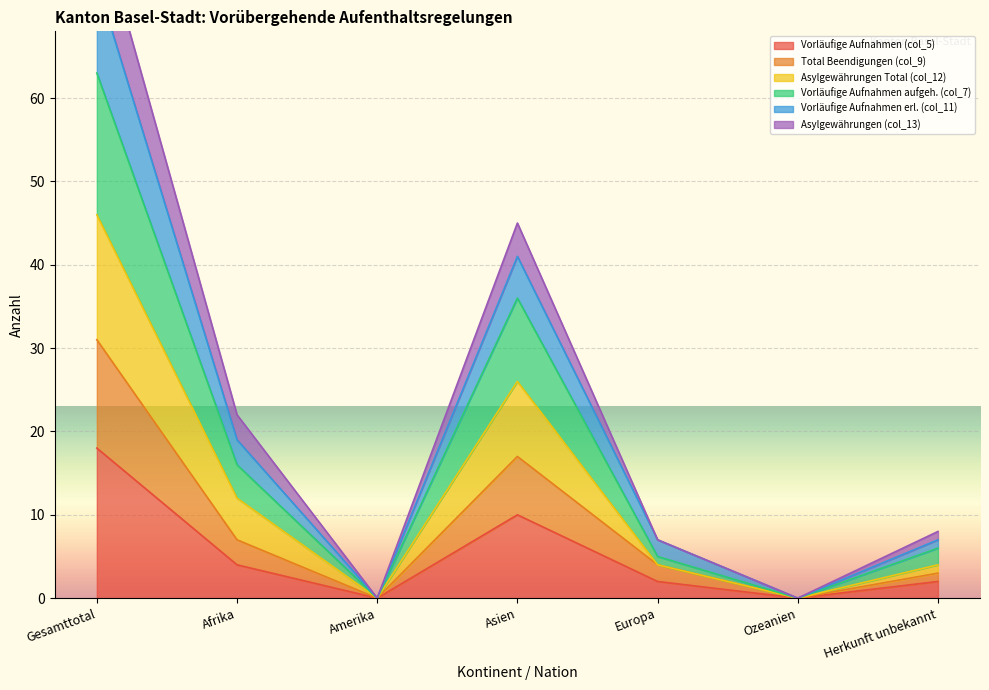

Where is Vorläufige Aufnahmen (col_5) nearest to the value 9?

Asien